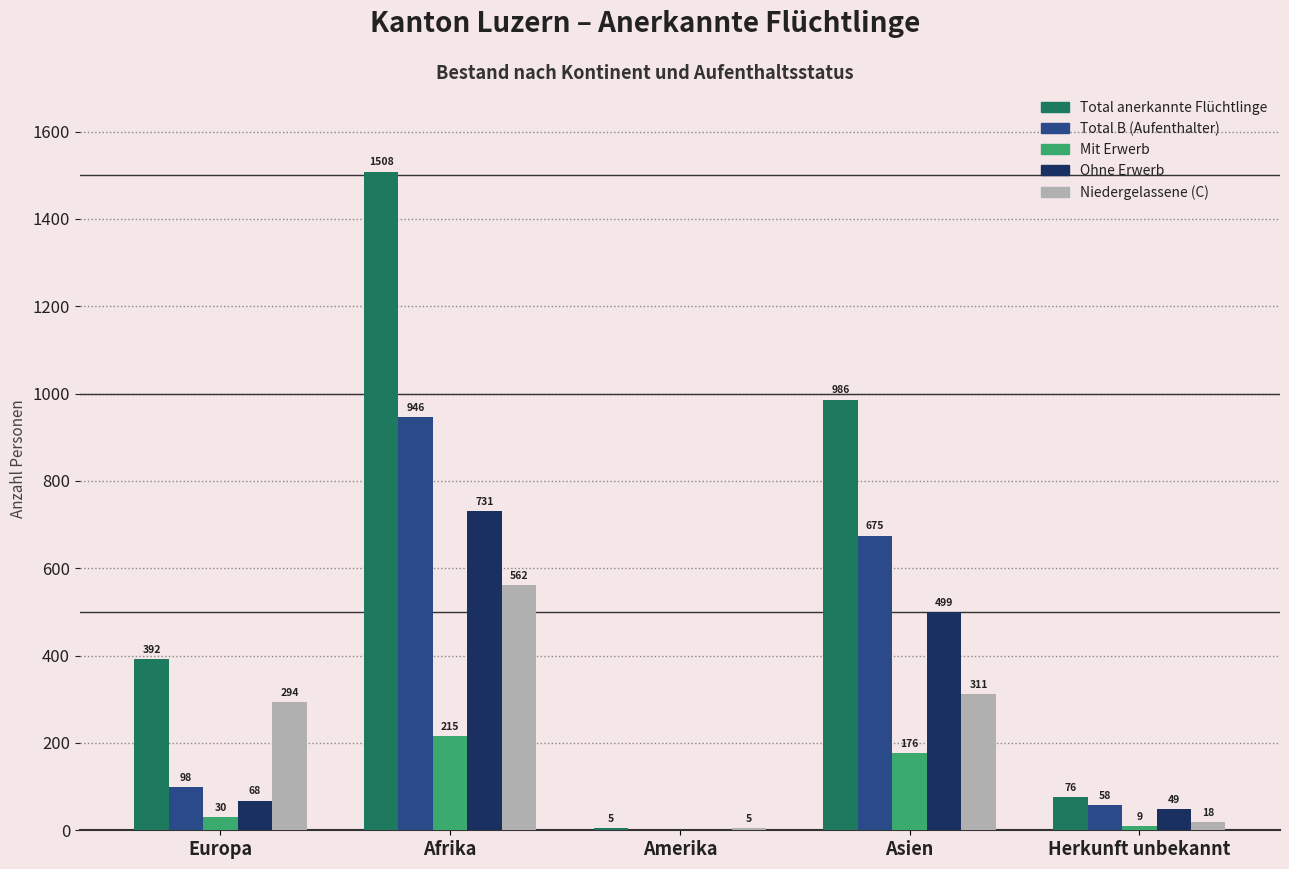

Which label corresponds to the largest value in the chart?

Afrika